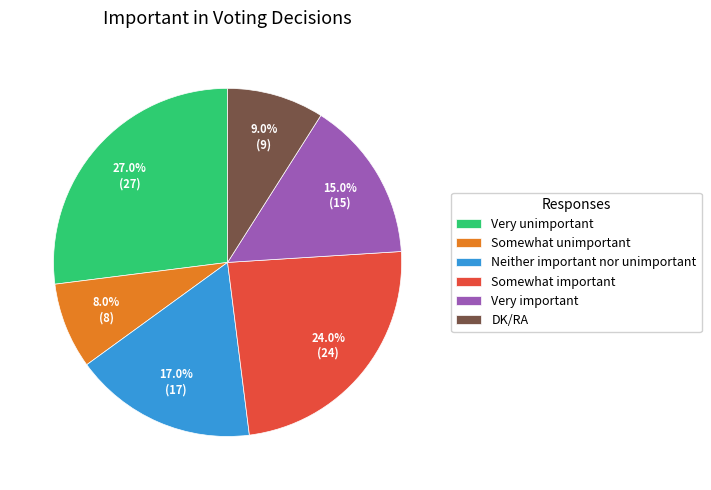

Combined, do Neither important nor unimportant and Somewhat important account for over 50%?

No